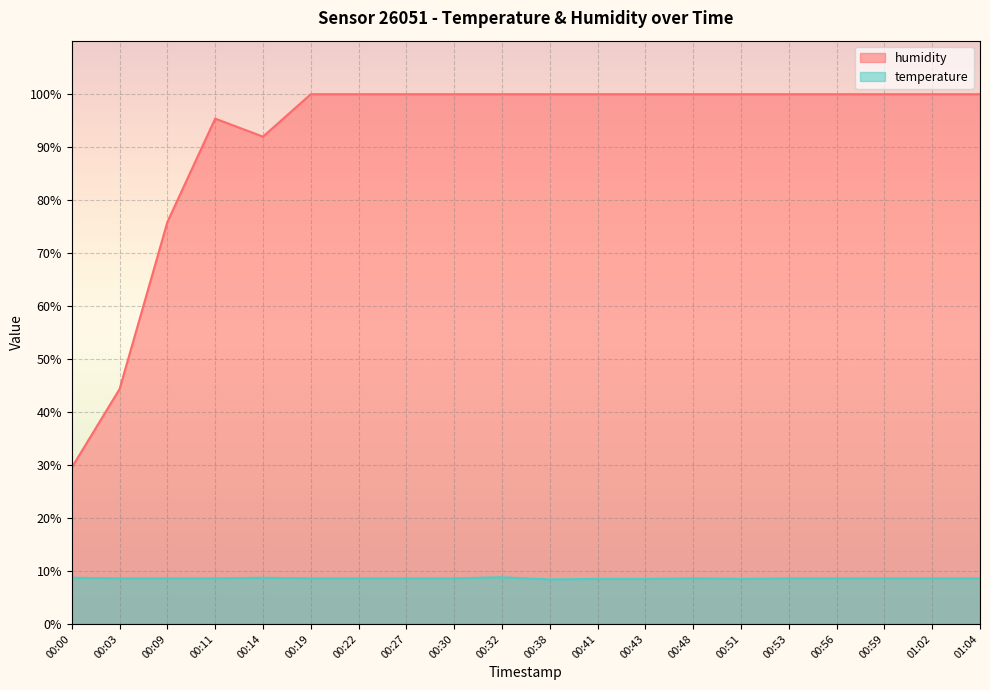

At which category does temperature reach its first local valley?

00:38